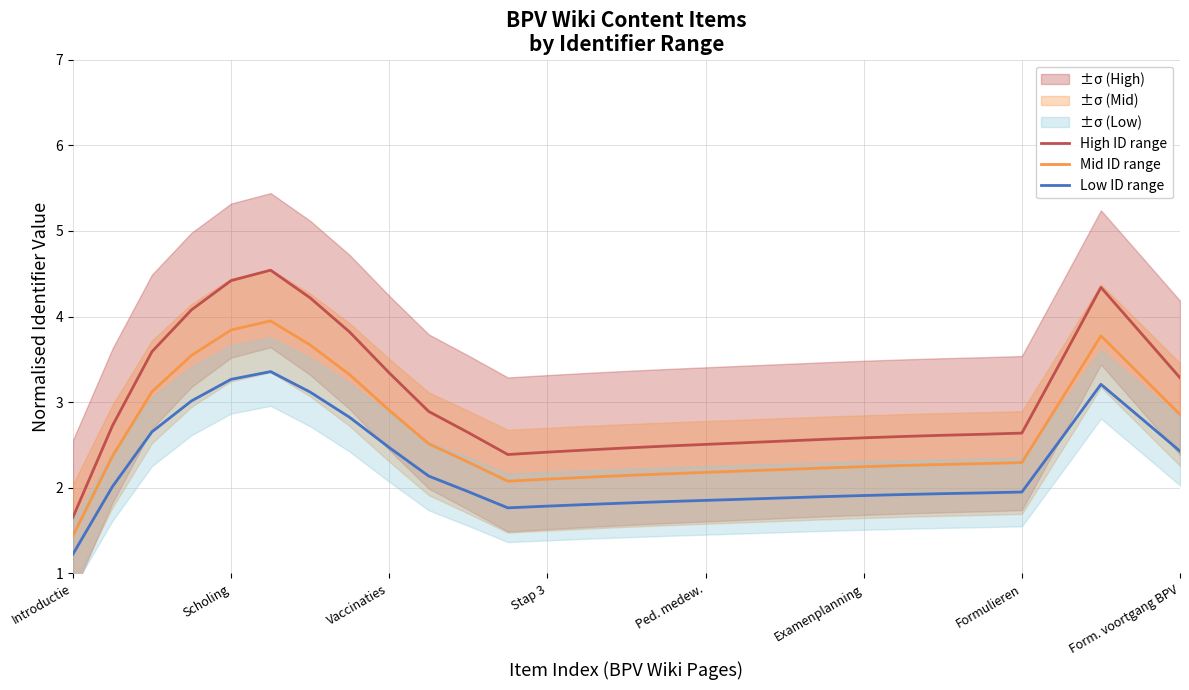

Rank the series by their maximum value, from lowest to highest.

Low ID range, Mid ID range, High ID range